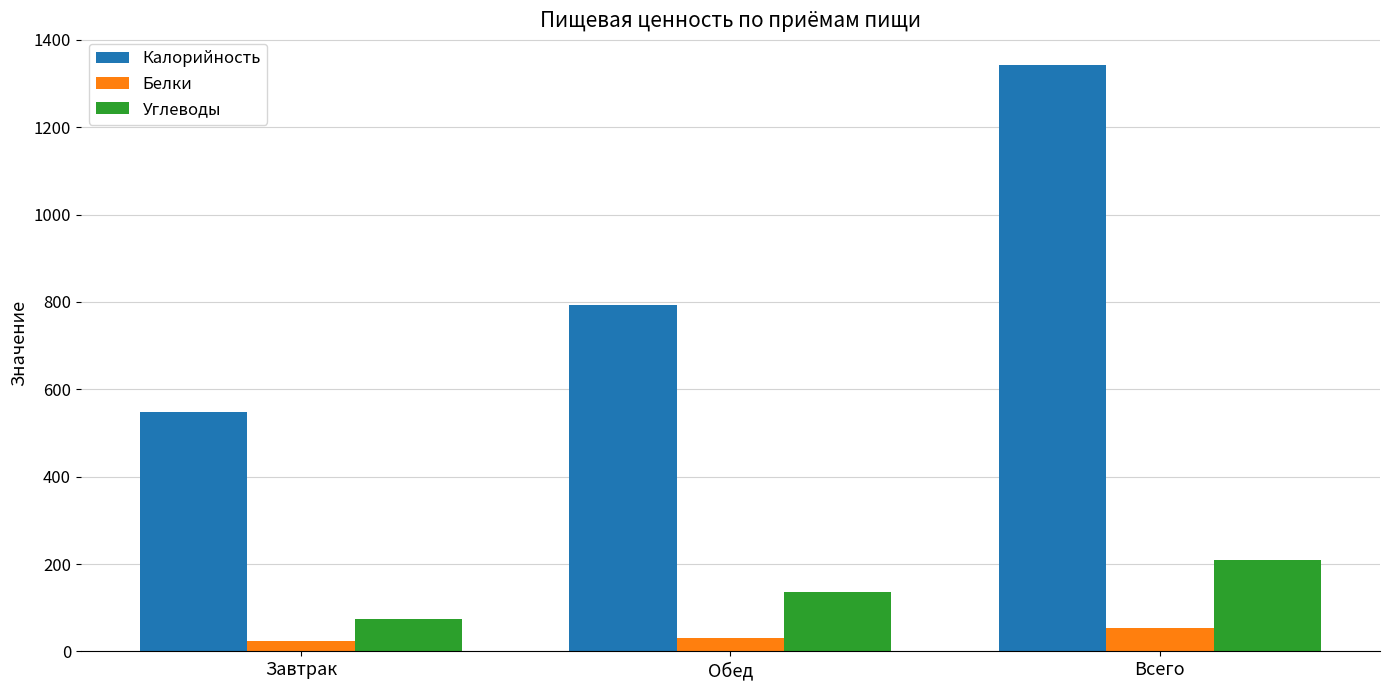

Does the chart contain any negative values?

No